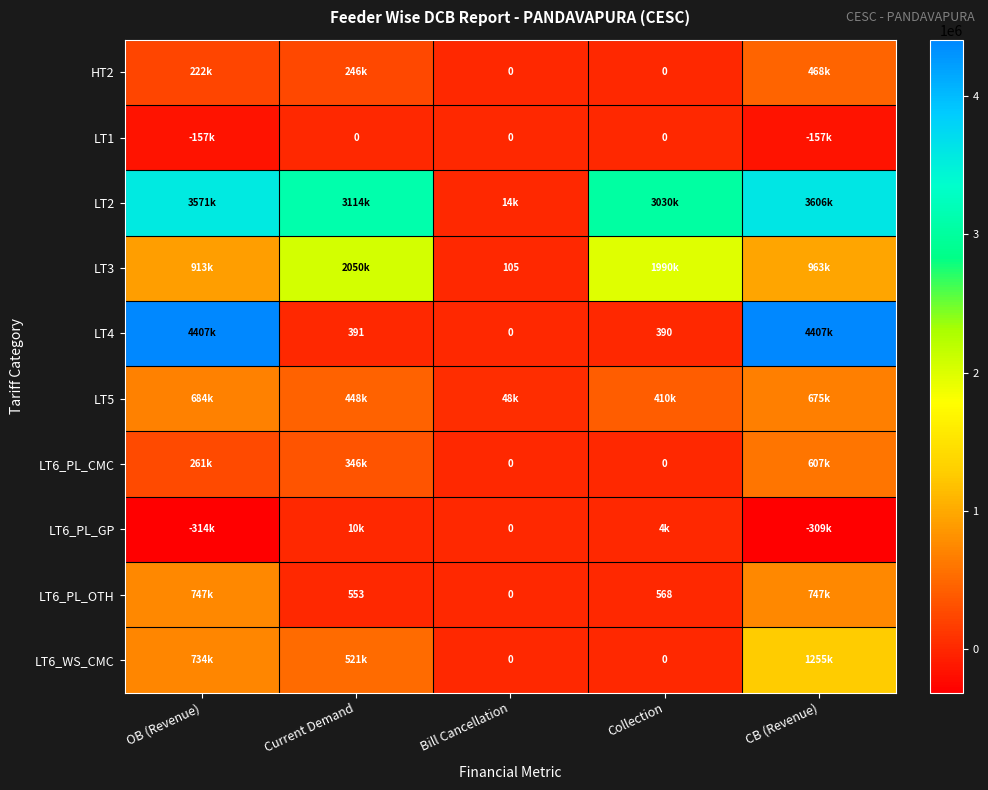

Which category has the lowest value across all series?

OB (Revenue)